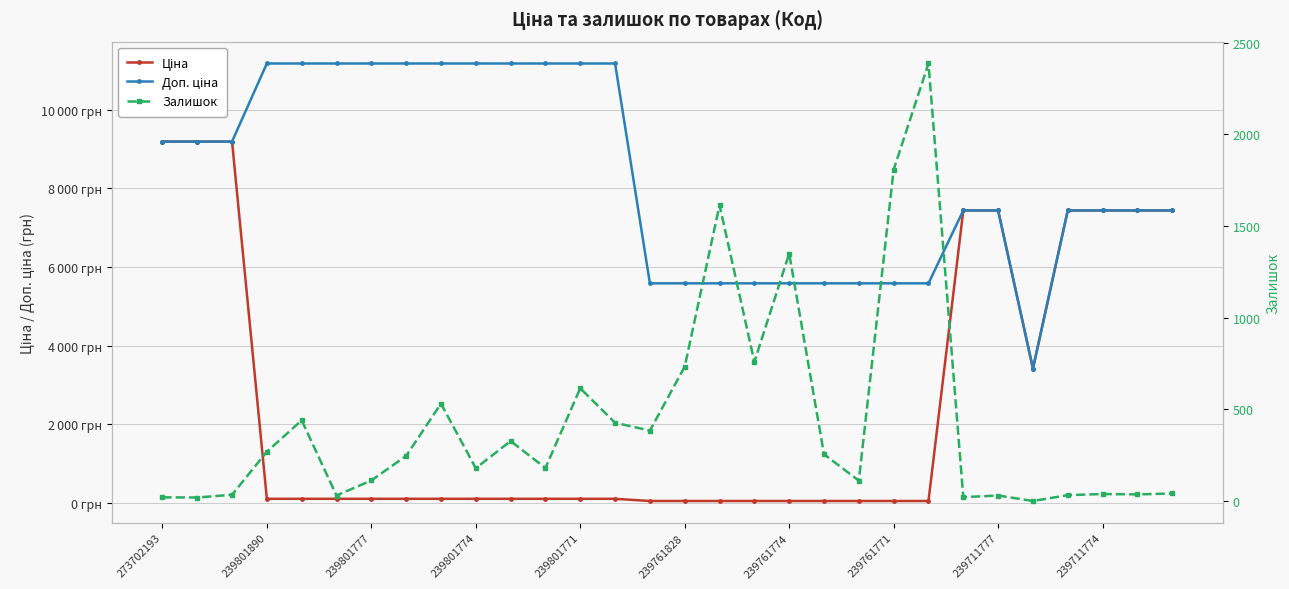

How many lines are shown in the chart?

3